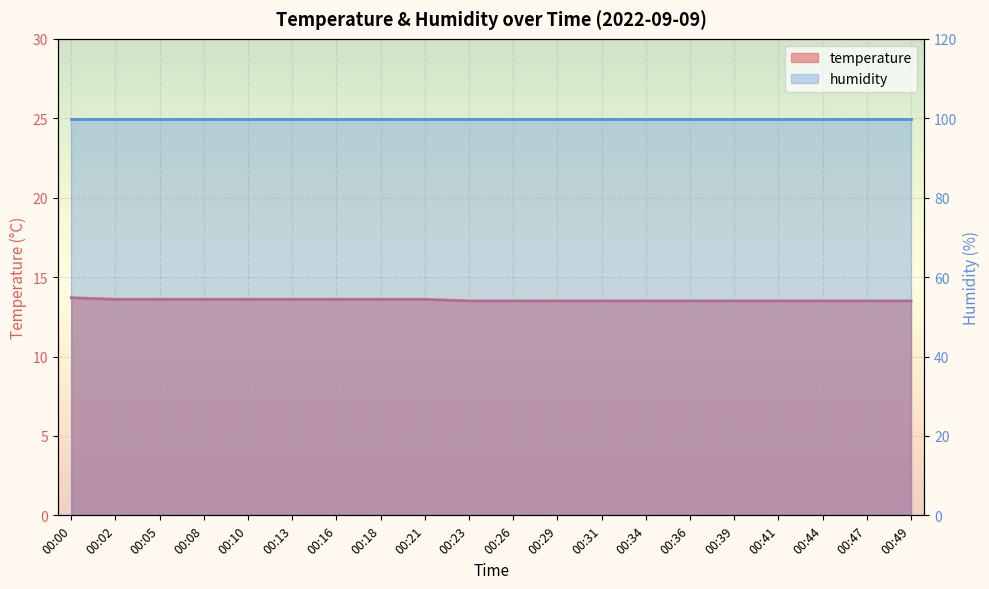

The value at 00:29 is 13.5. True or false?

True